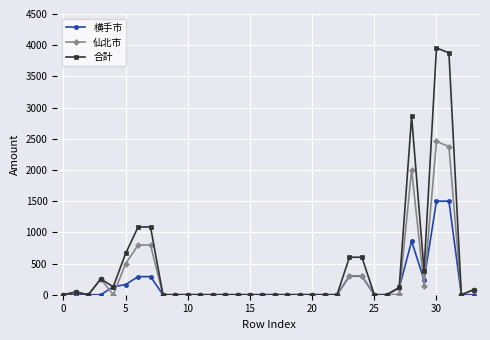

How many lines are shown in the chart?

3